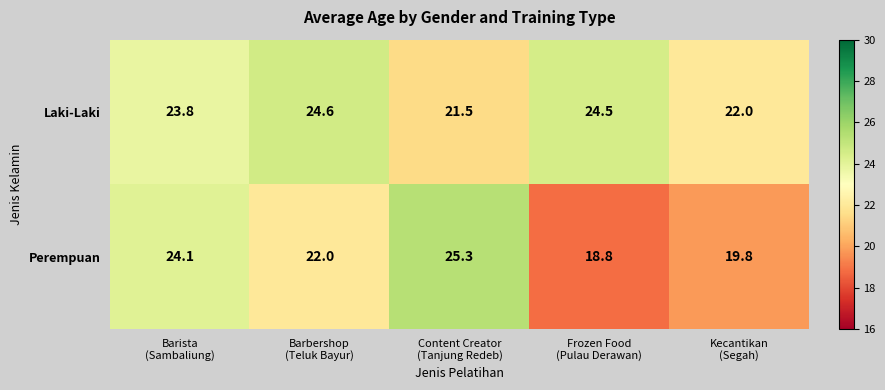

Rank the series by their average value, from highest to lowest.

Laki-Laki, Perempuan